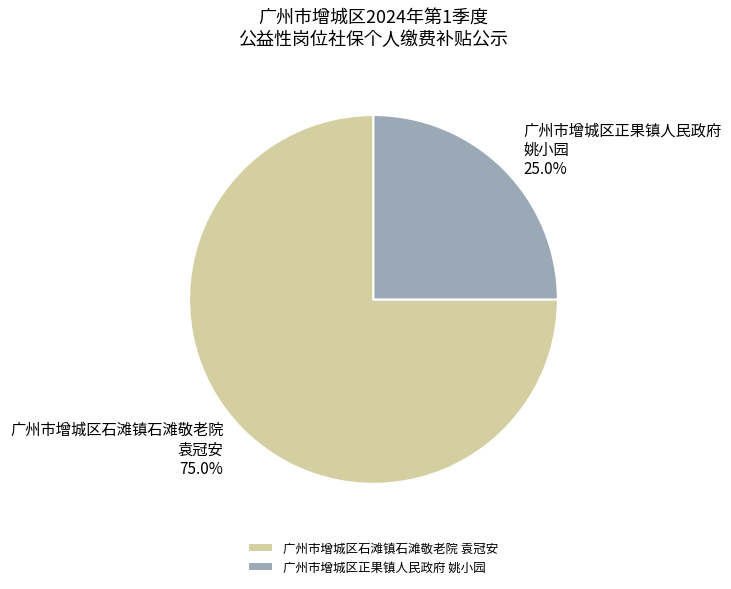

Combined, what portion of the pie is 广州市增城区石滩镇石滩敬老院 袁冠安 and 广州市增城区正果镇人民政府 姚小园?

100.0%